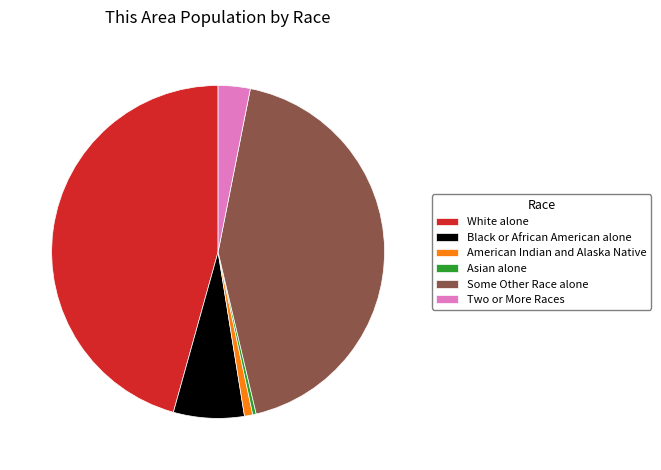

Is there a majority slice in this chart?

No